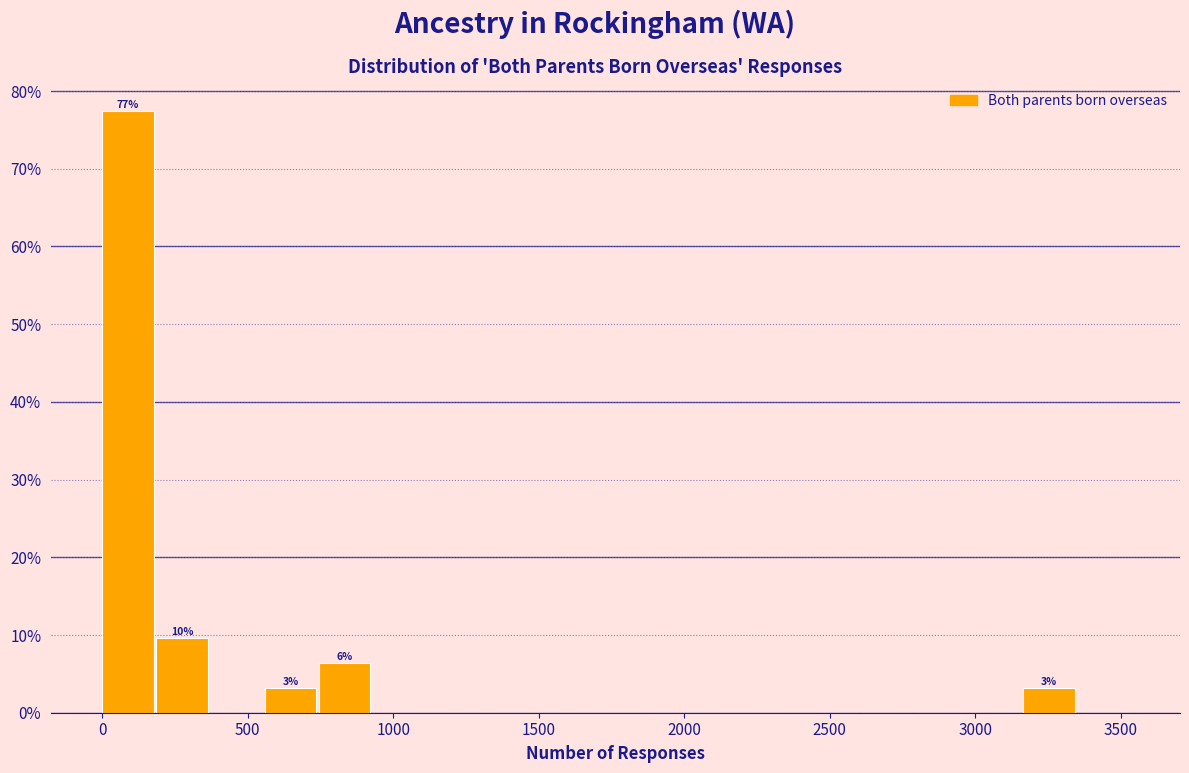

Around what value on the x-axis is the tallest bar? Give the approximate position of its centre, as read against the axis.

100